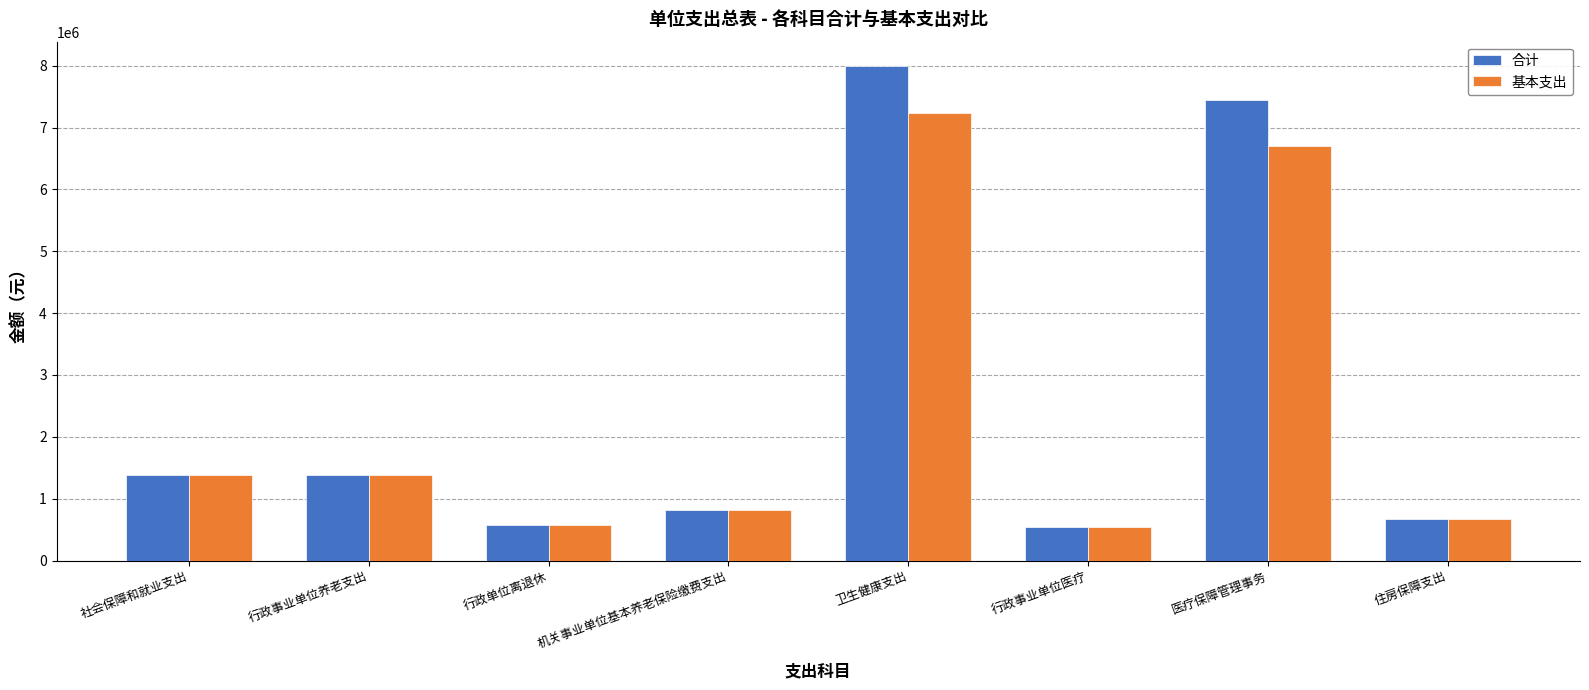

How many bars are there in total?

16